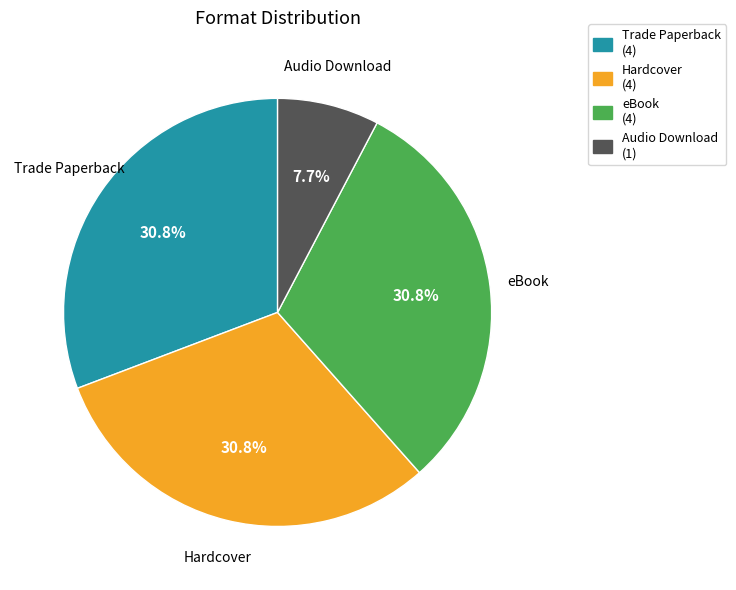

Is it true that Hardcover is 41% of the pie?

False